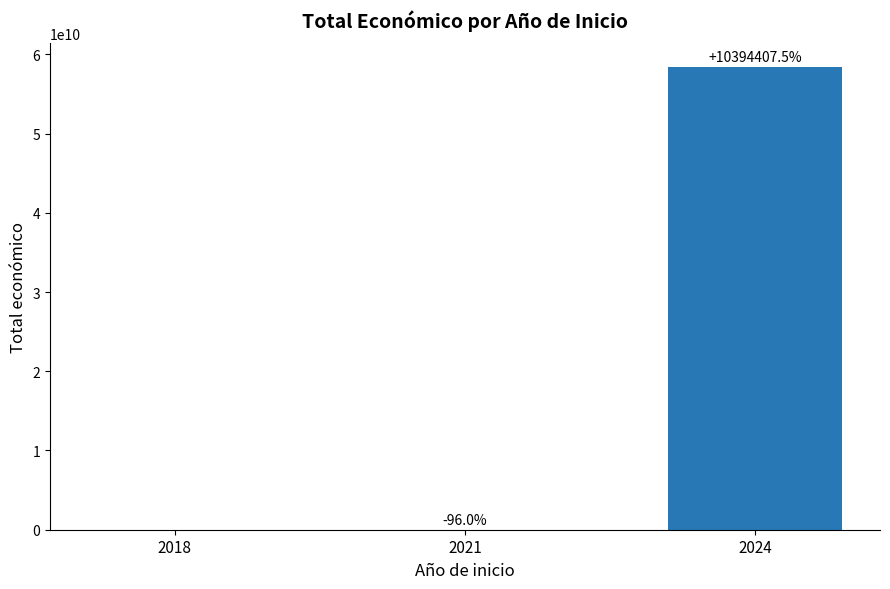

What is the difference between the values at 2018 and 2024?

58449289736